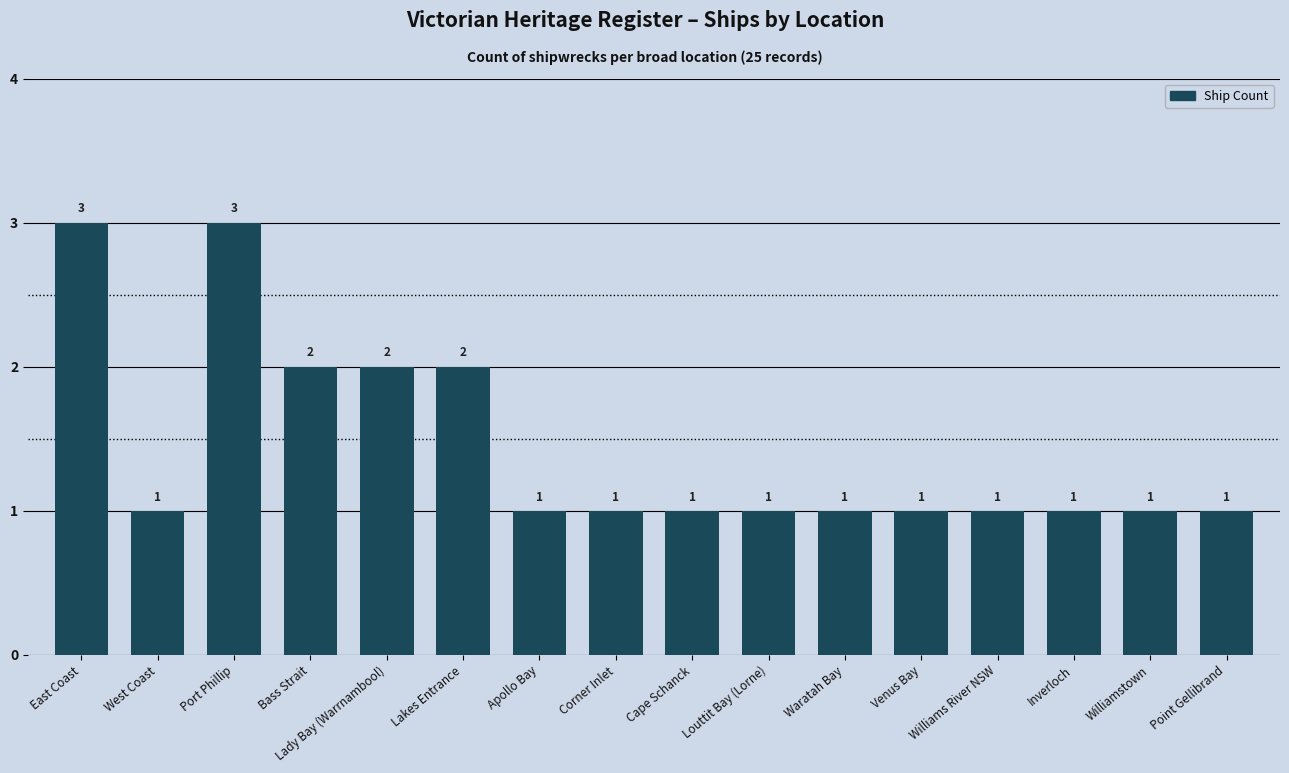

Is it true that the value at Inverloch is 2?

False